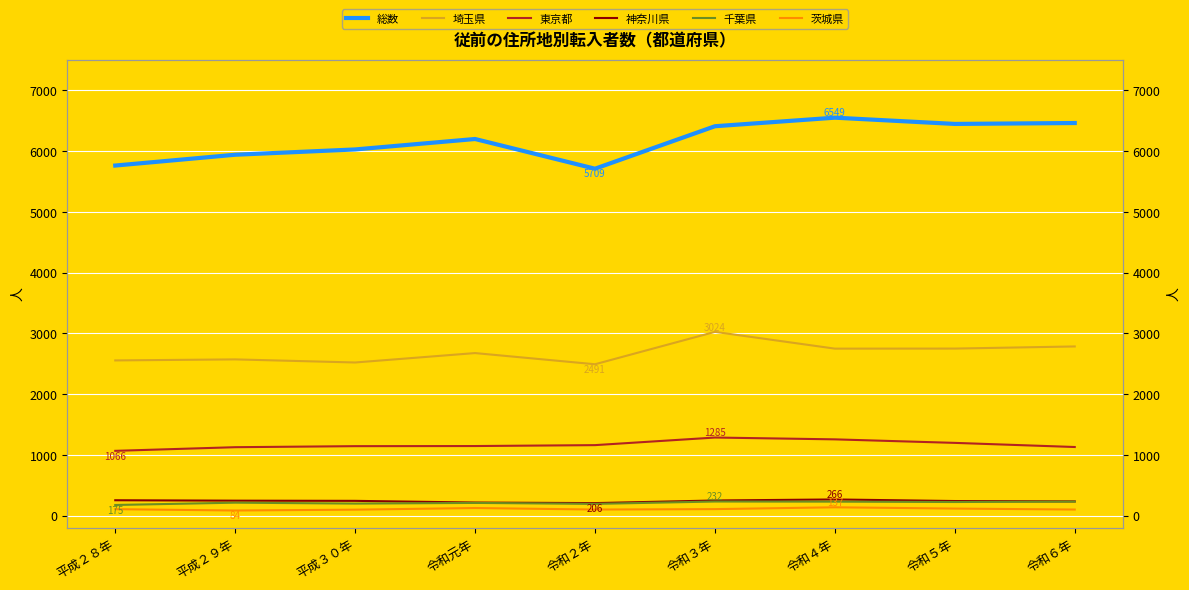

What is the sum of the 総数 values at 令和６年 and 令和３年?

12869